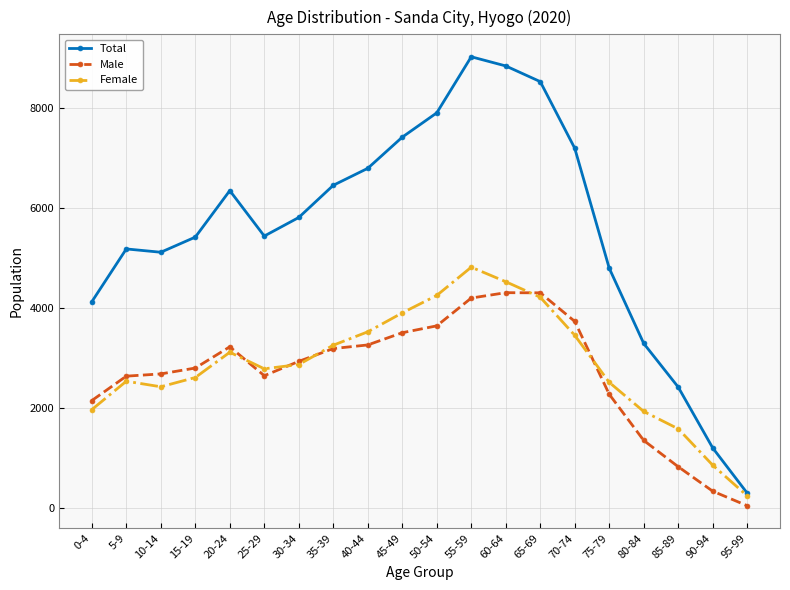

List the series in order of their peak value, highest first.

Total, Female, Male